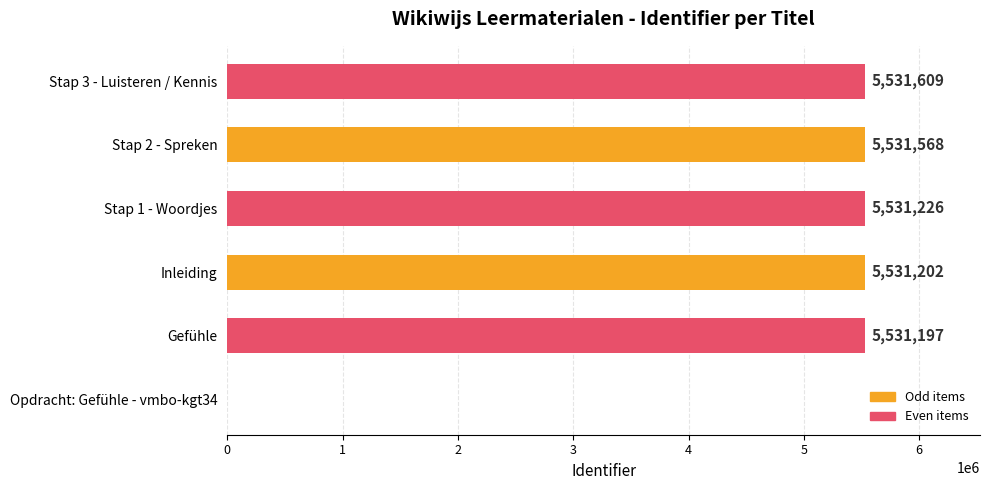

Which label corresponds to the largest value in the chart?

Stap 3 - Luisteren / Kennis